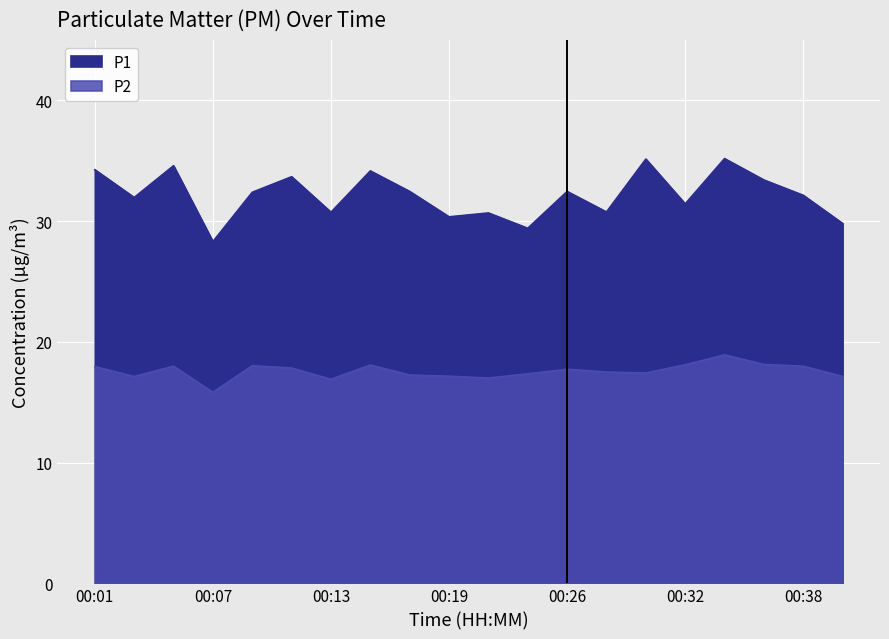

The P1 series shows 30.7 at 00:13. True or false?

True